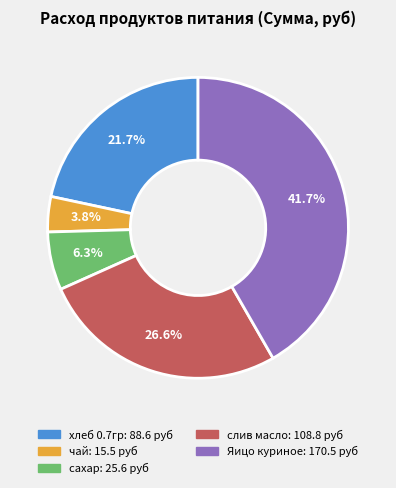

What is the largest slice in the pie chart?

Яицо куриное